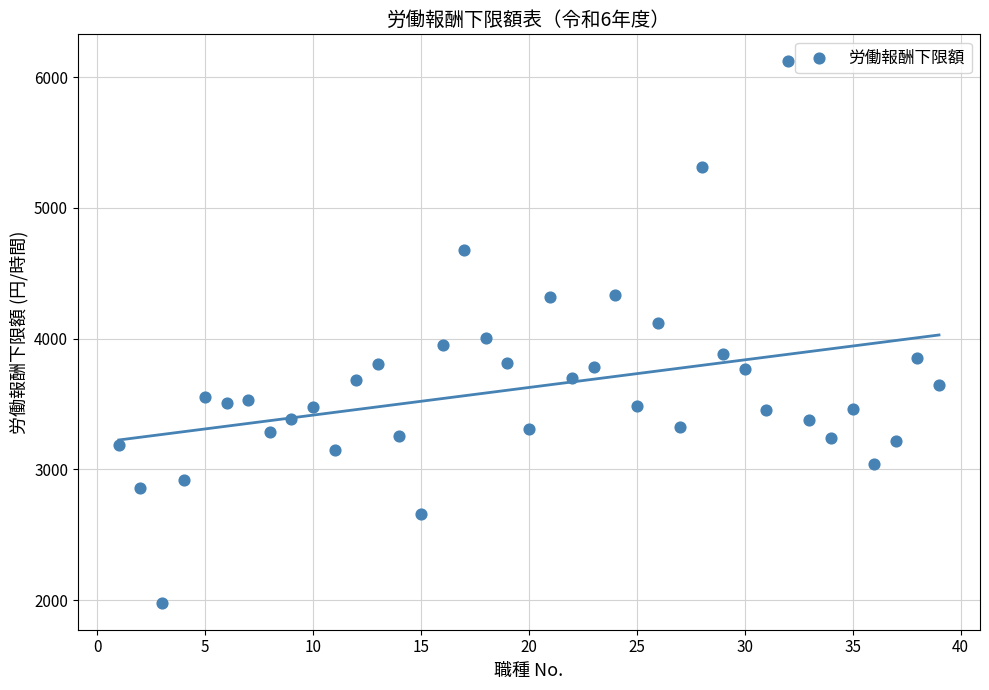

What is the range of X values (max minus min)?

38